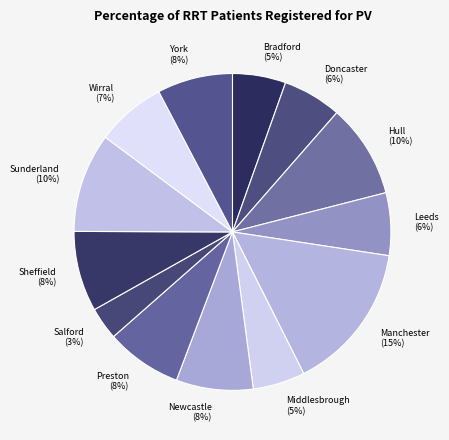

Count the number of slices in the pie.

13